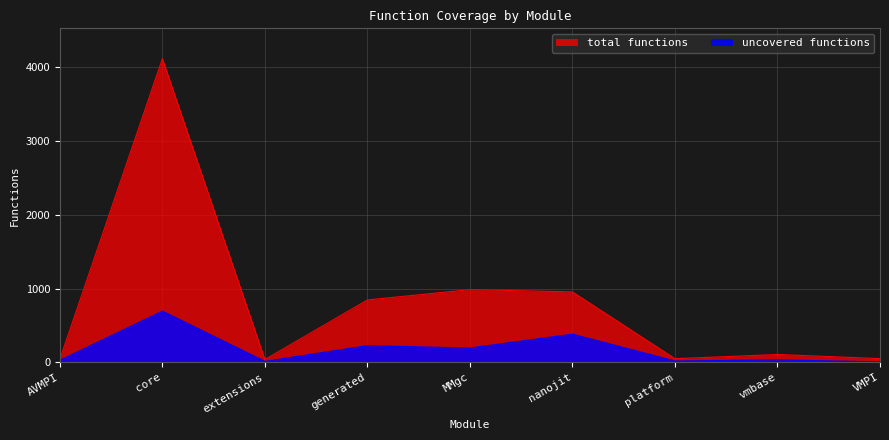

How many distinct data groups are displayed?

2